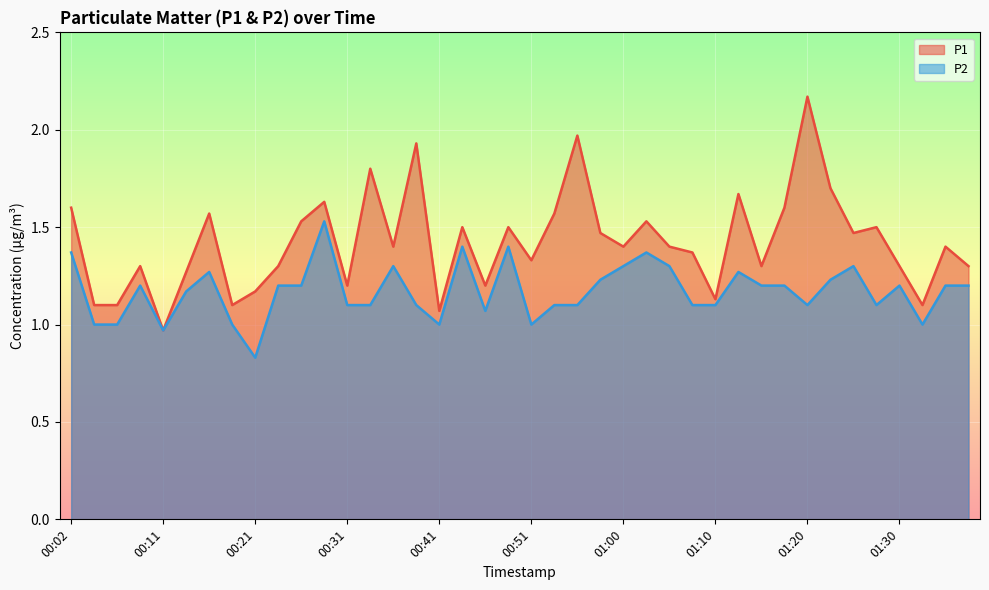

What is the spread (max minus min) of values at 01:27?

0.4